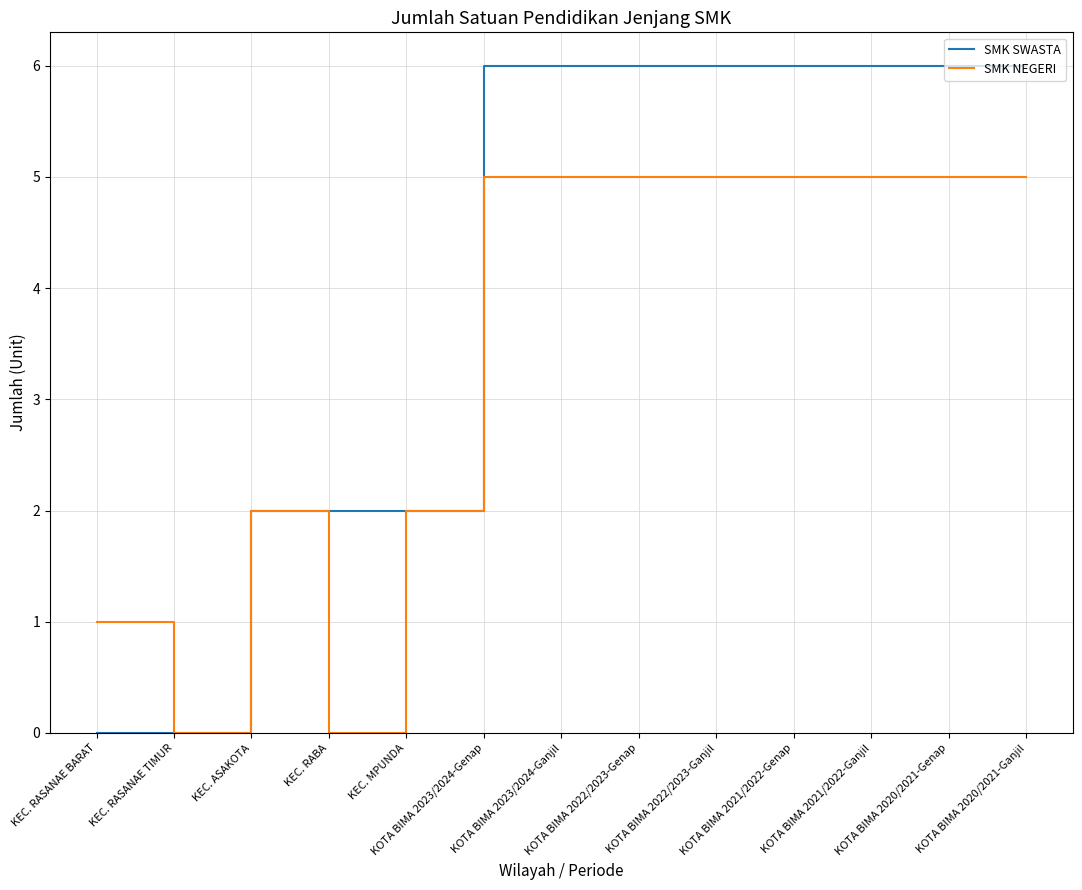

What is the difference between the highest and lowest values at KEC. RABA?

2